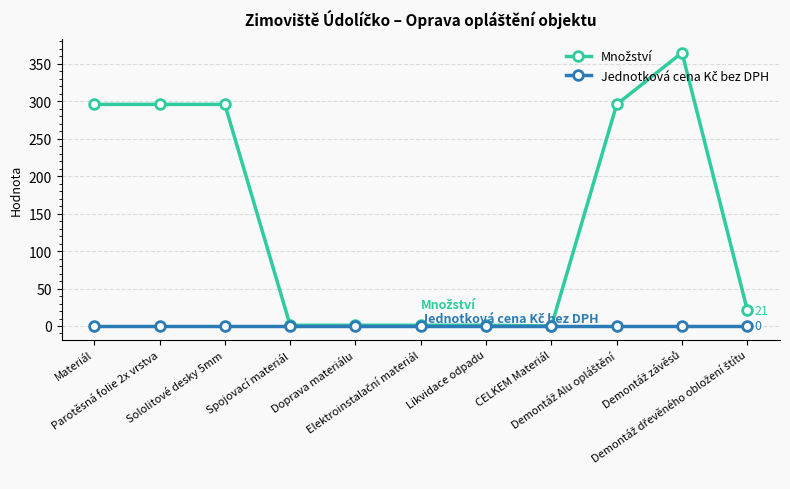

At how many categories does at least one series exceed 45?

5